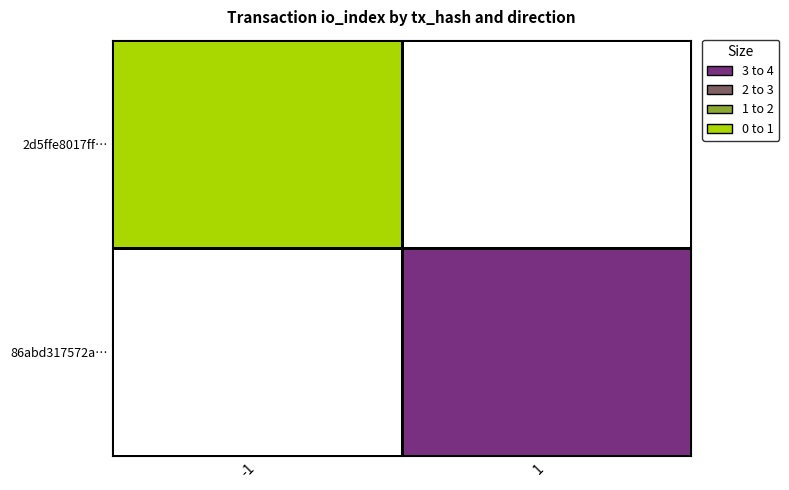

The value of 86abd317572a… at 1 is 3. True or false?

True